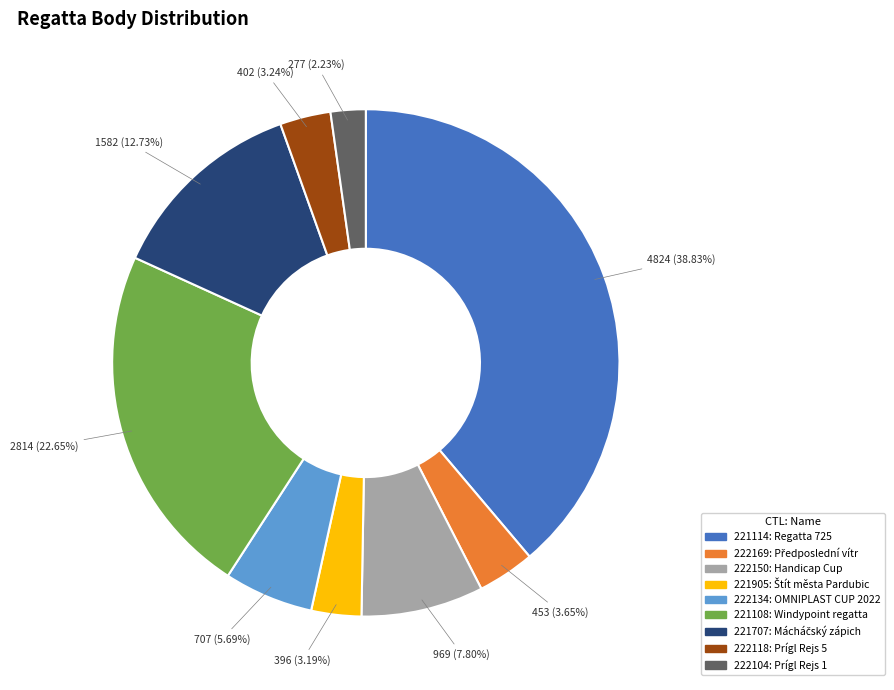

Combined, do 221905 and 221707 account for over 50%?

No